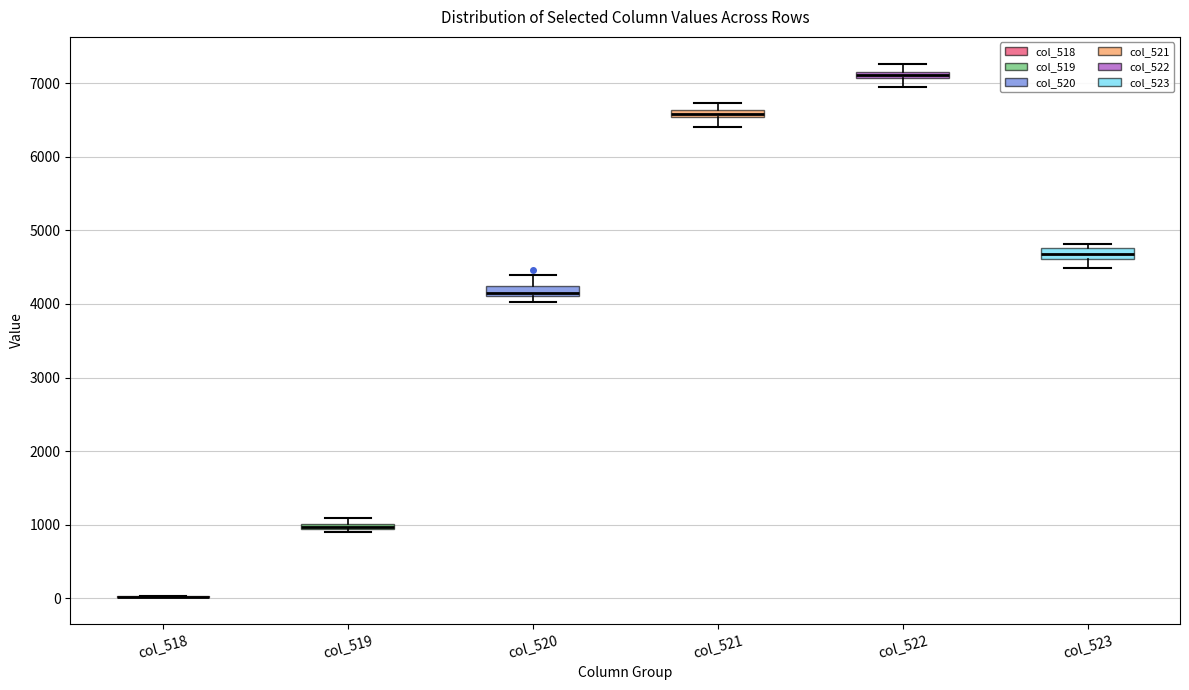

Where is the lower edge of the box for col_522 on the y-axis? The values are not printed on the chart, so give them approximately, as read against the axis.

7100